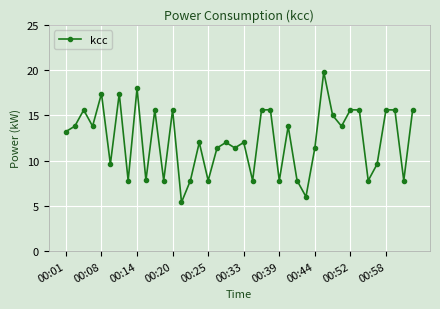

What is the difference between the maximum and minimum values?

14.4